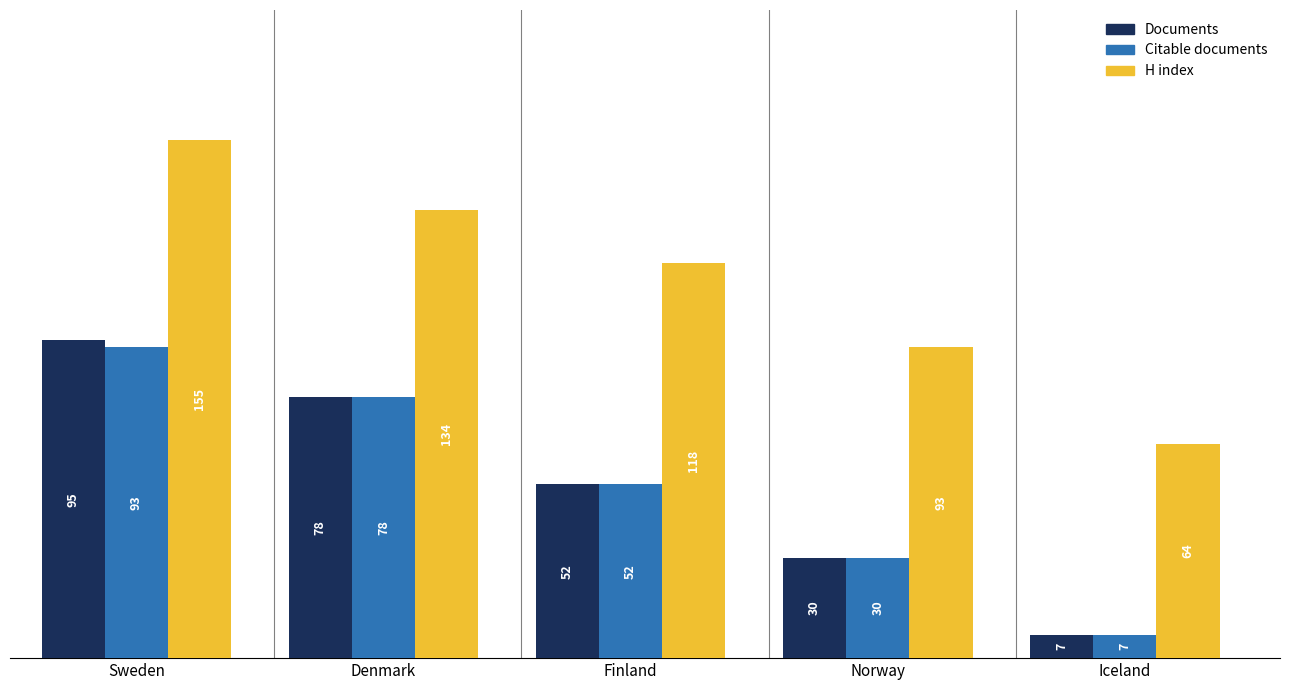

Which series has the largest range (max minus min)?

H index